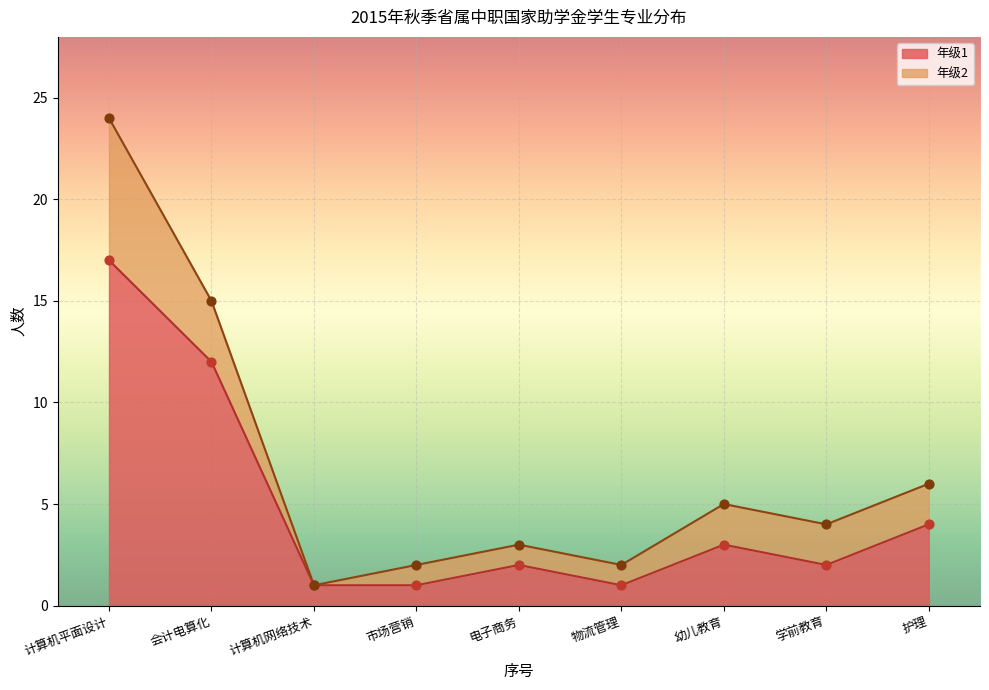

Is the value of 计算机网络技术 at 3 greater than the value of 会计电算化 at 4?

No